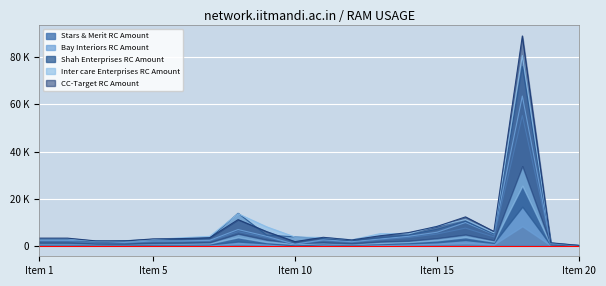

True or false: Shah Enterprises RC Amount has a value of 2160.0 at 4.

True